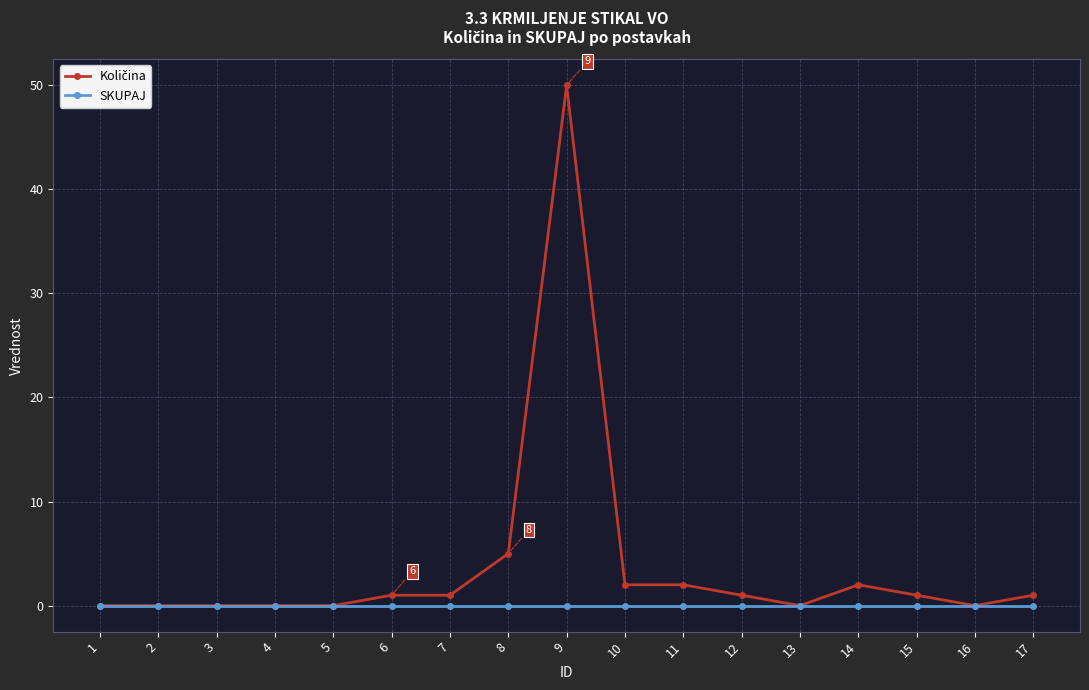

The value of SKUPAJ at 1 is 0. True or false?

True